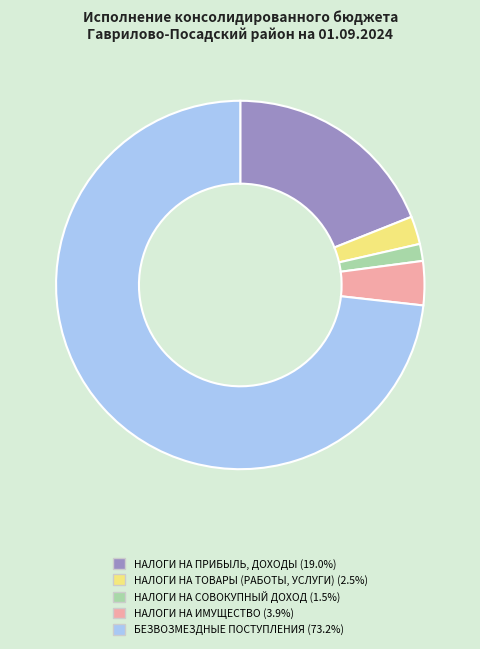

Is there a majority slice in this chart?

Yes